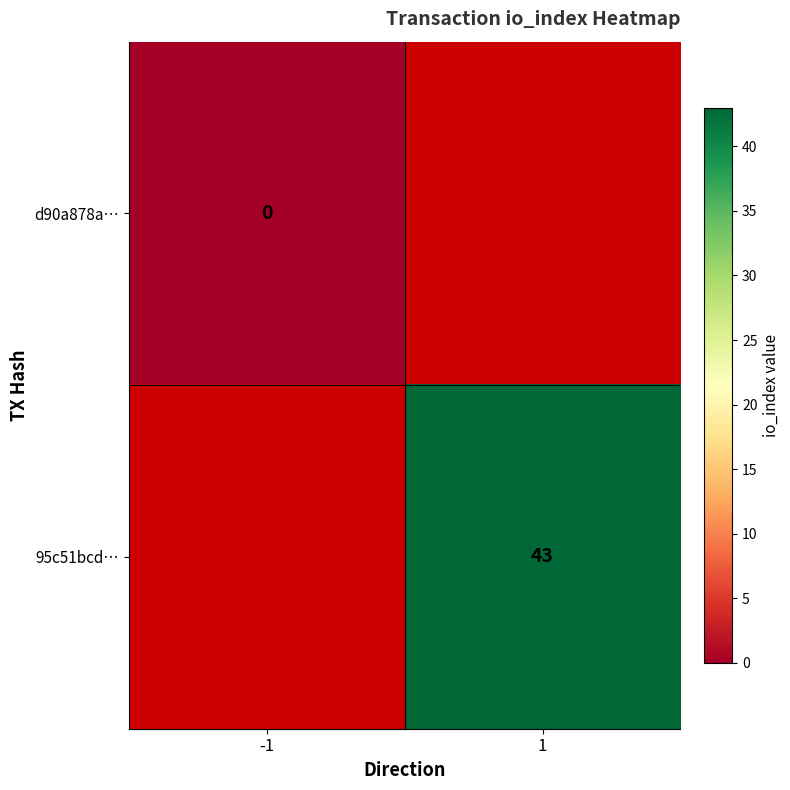

The 95c51bcd… series shows 59 at 1. True or false?

False